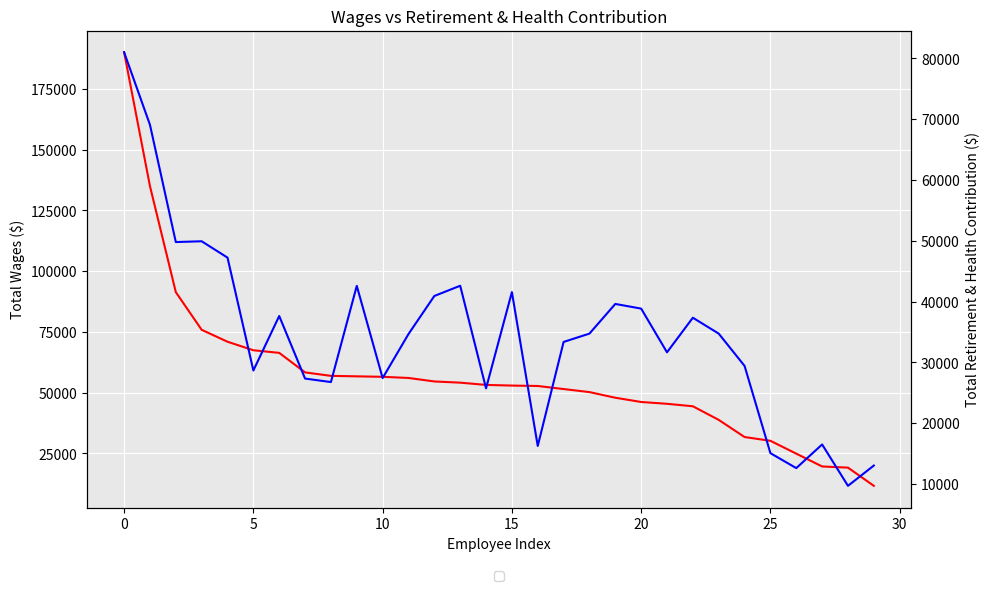

Which category has the lowest value across all series?

28